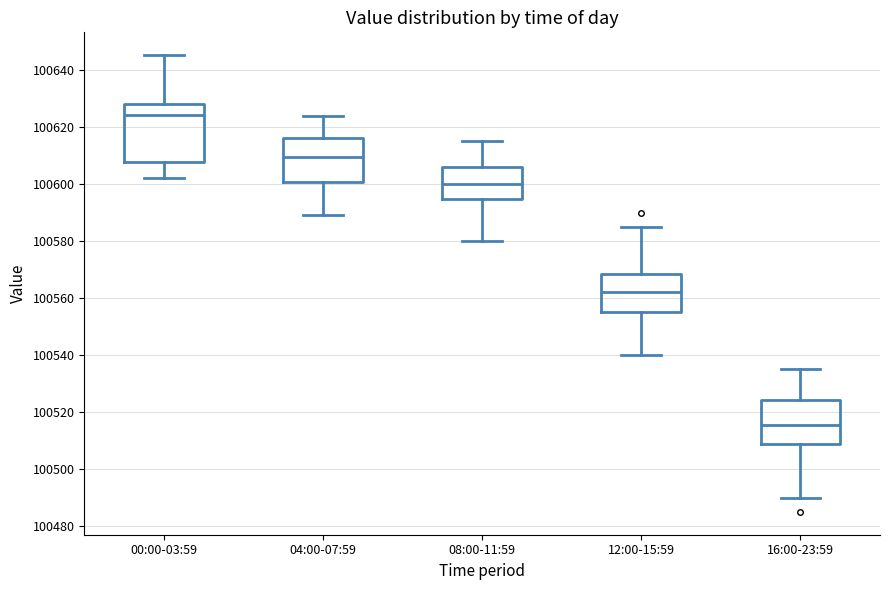

Which box's median line is the lowest?

16:00-23:59